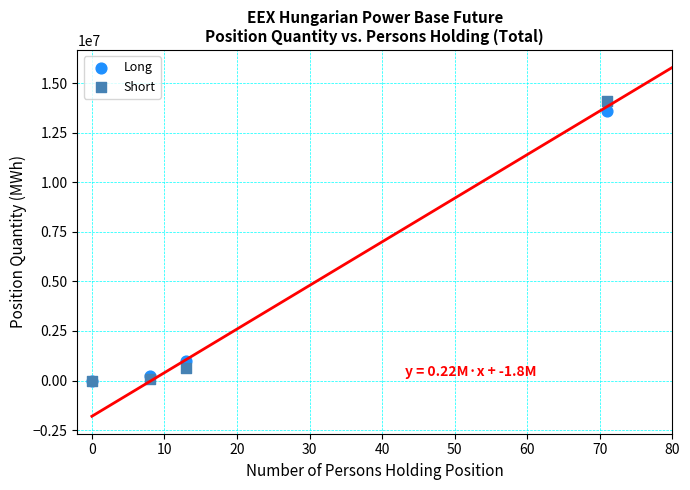

Across all series, what Y value is closest to 7040109?

1006554